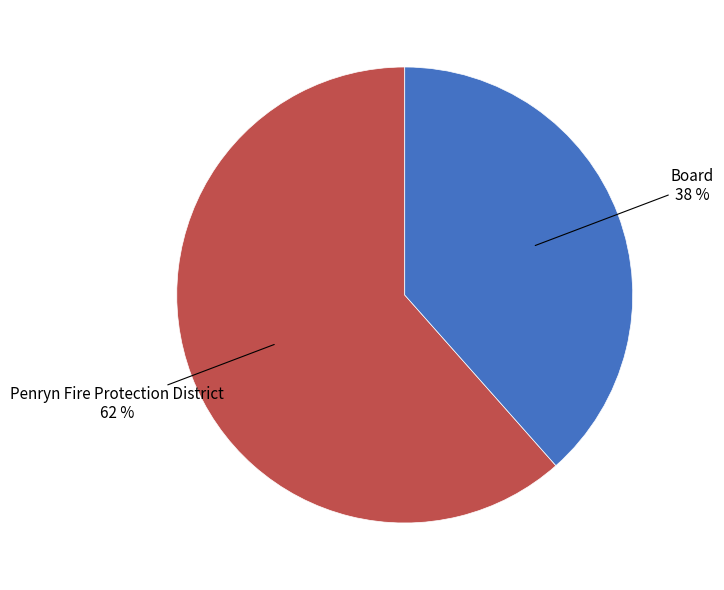

To the nearest percent, what is the average slice percentage?

50%